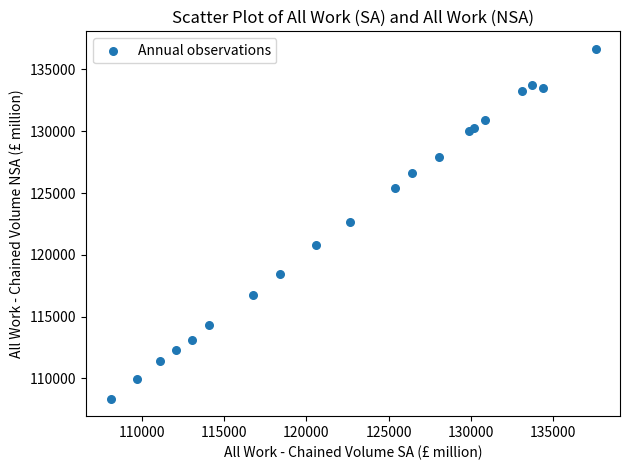

What is the range of X values (max minus min)?

29473